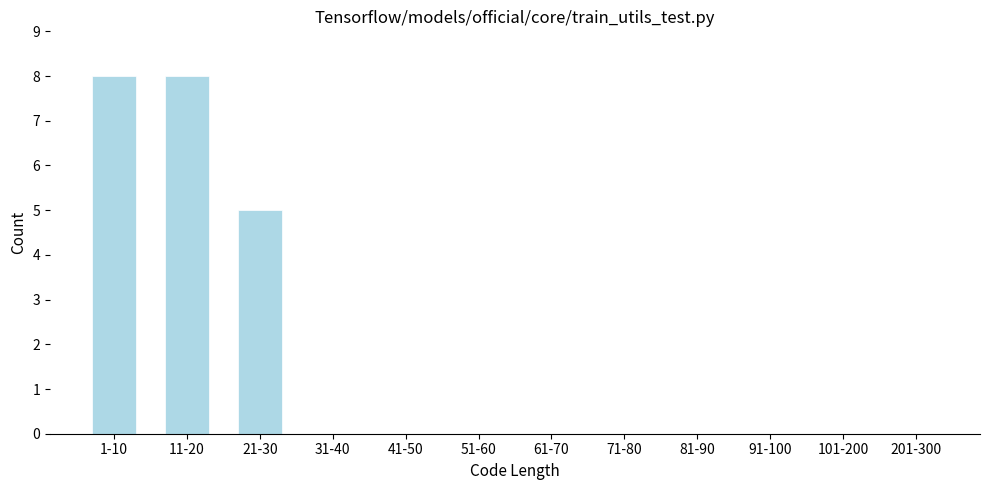

Reading left to right, what are all the values shown in this chart?

1-10=8	11-20=8	21-30=5	31-40=0	41-50=0	51-60=0	61-70=0	71-80=0	81-90=0	91-100=0	101-200=0	201-300=0